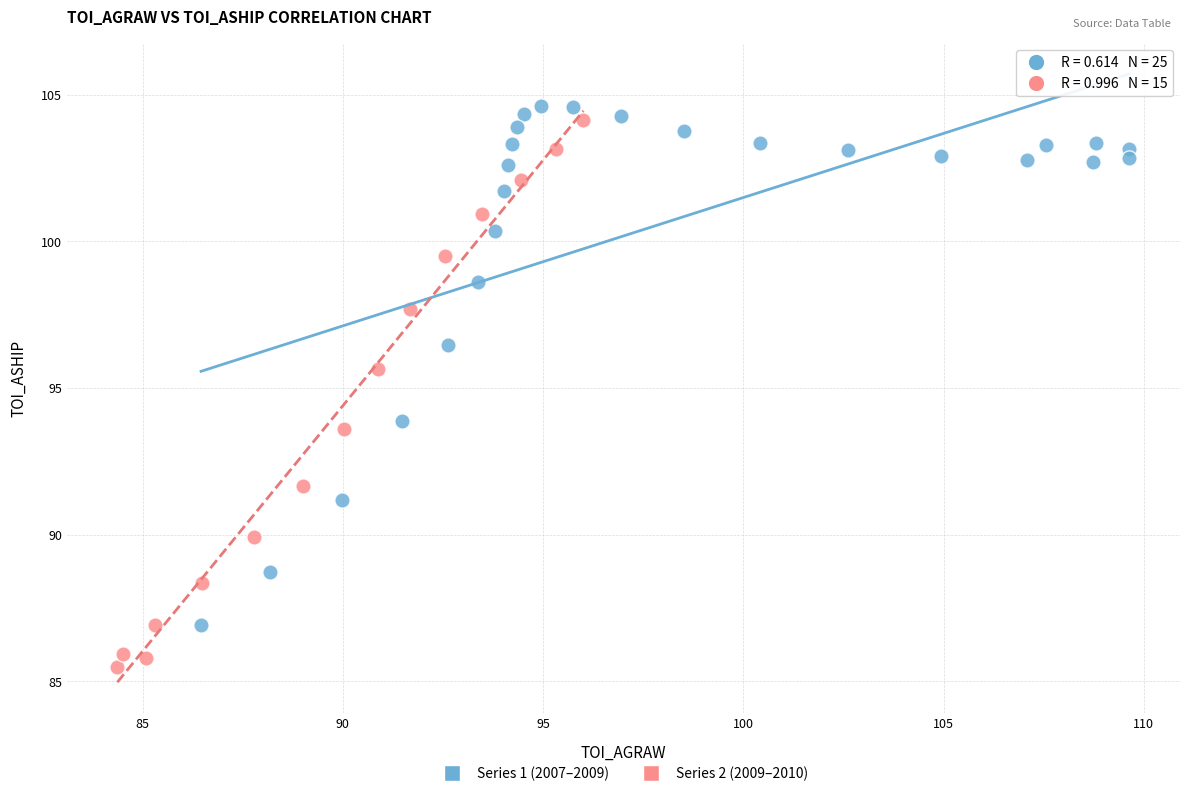

Which series contains the lowest Y value?

Series 2 (2009–2010)